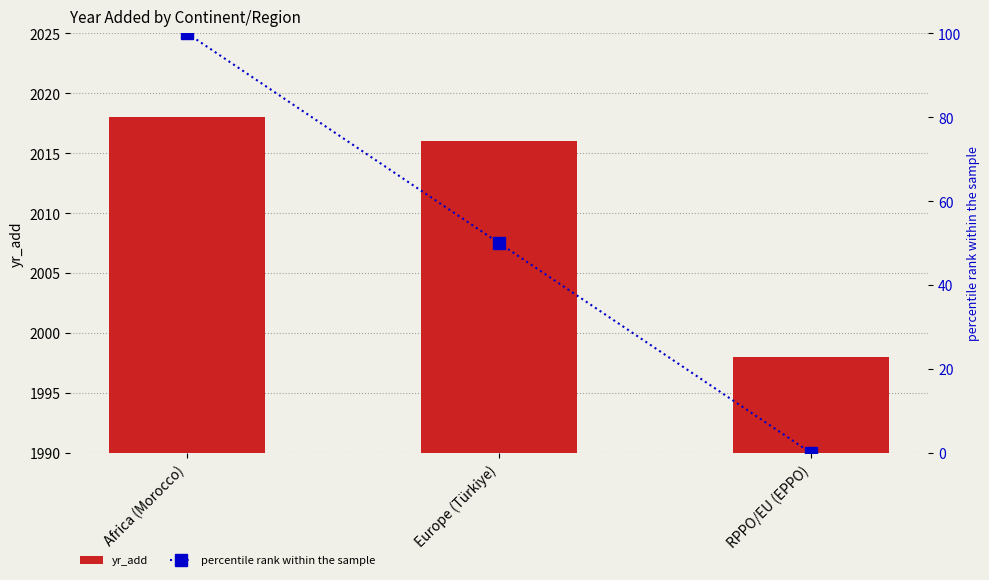

What is the total value across all series at RPPO/EU (EPPO)?

1998